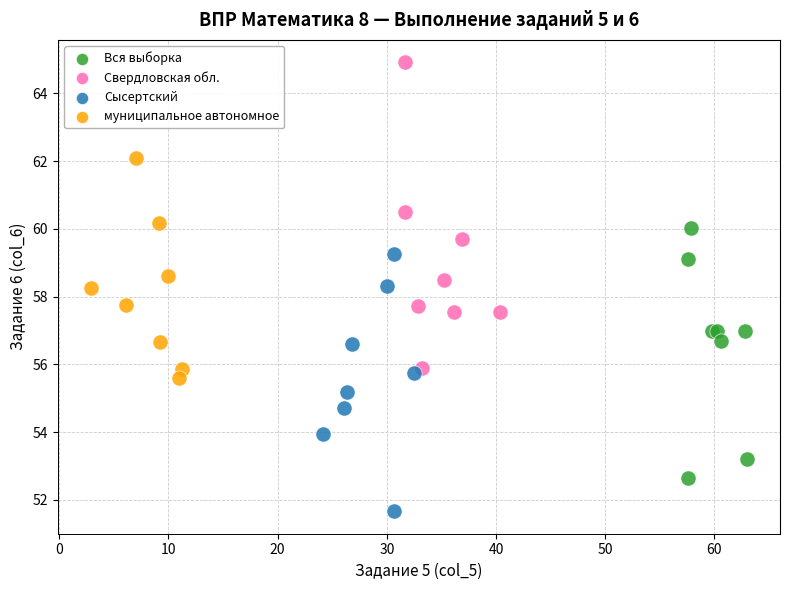

Which series has the widest spread of Y values?

Свердловская обл.